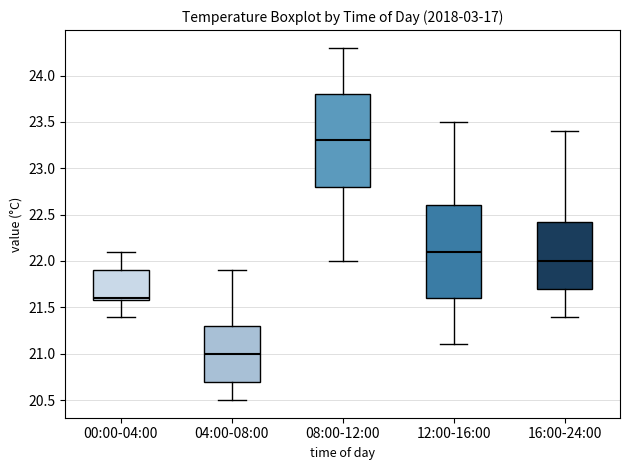

Reading left to right, transcribe this box plot: for each box, give where its median line is, the range the box spans, and where its two whiskers end, as read against the y-axis. The values are not printed on the chart, so give them approximately, as read against the axis.

00:00-04:00: median 21.60 (just above the box's lower edge), box 21.60 to 21.90, whiskers 21.40 to 22.10
04:00-08:00: median 21.00, box 20.70 to 21.30, whiskers 20.50 to 21.90
08:00-12:00: median 23.30, box 22.80 to 23.80, whiskers 22.00 to 24.30
12:00-16:00: median 22.10, box 21.60 to 22.60, whiskers 21.10 to 23.50
16:00-24:00: median 22.00, box 21.70 to 22.45, whiskers 21.40 to 23.40